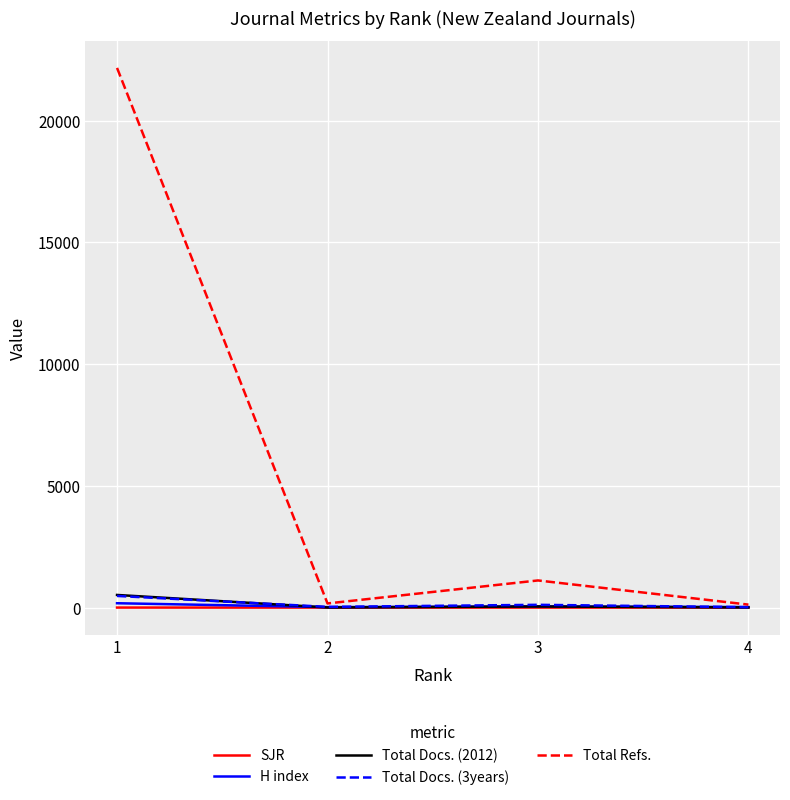

What are all the series names shown in the legend?

SJR, H index, Total Docs. (2012), Total Docs. (3years), Total Refs.